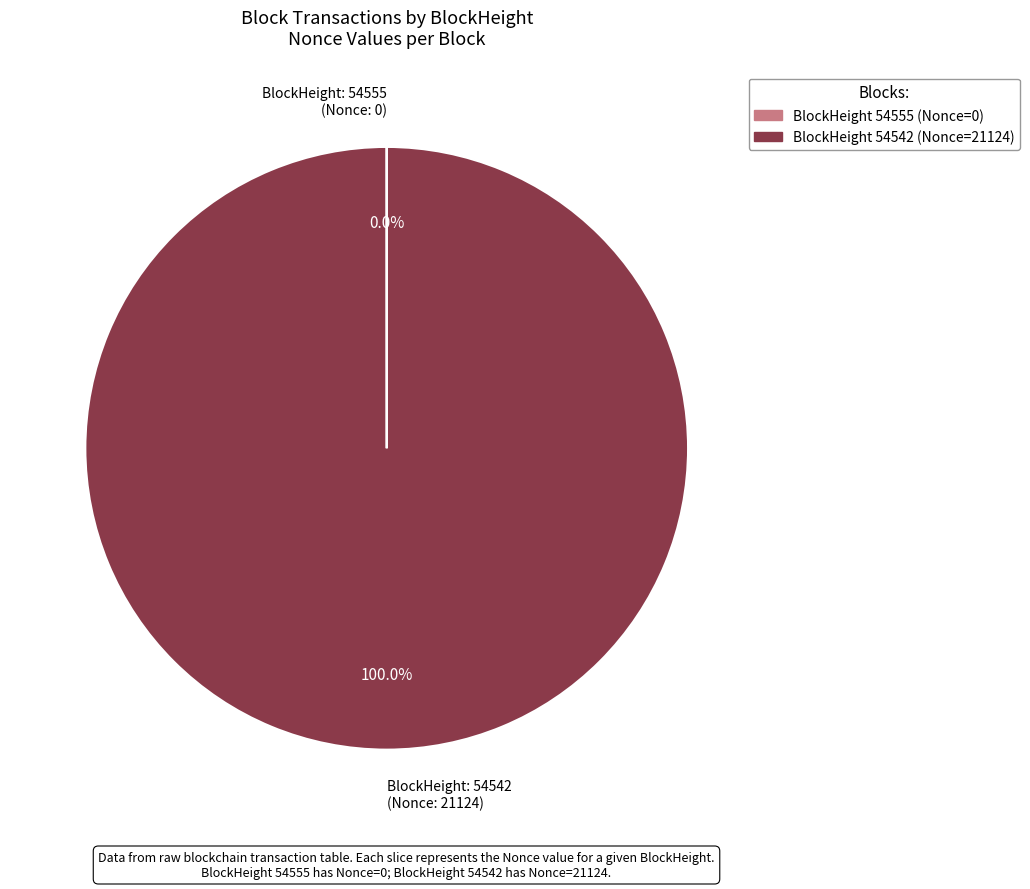

Is there any slice that represents more than half of the pie?

Yes